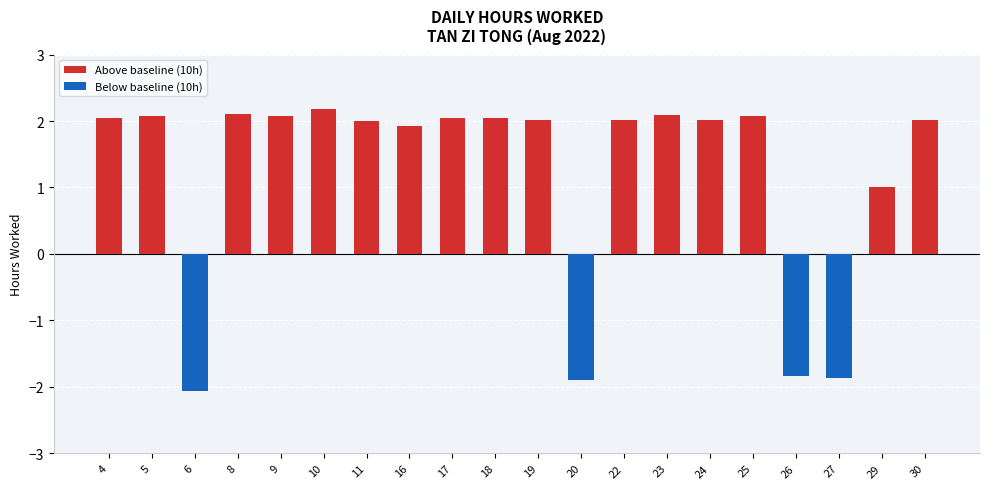

At which label does the data first exceed 12?

4